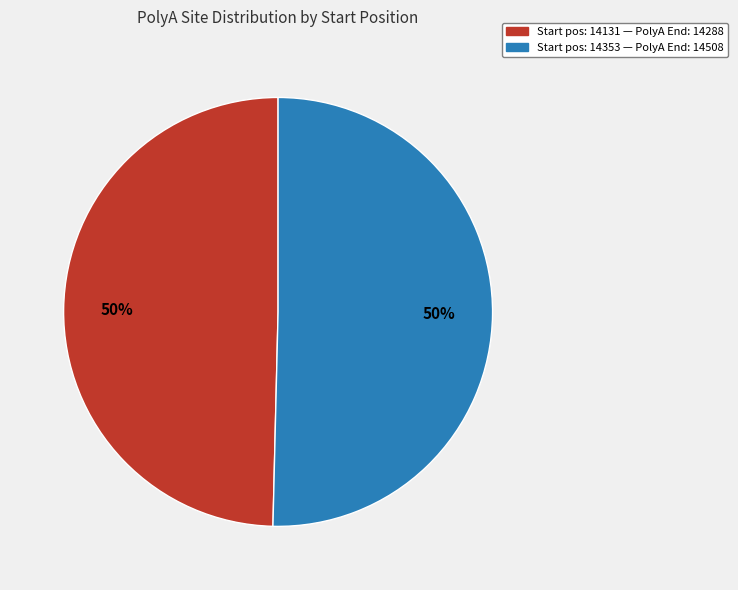

To the nearest percent, what is the average slice percentage?

50%